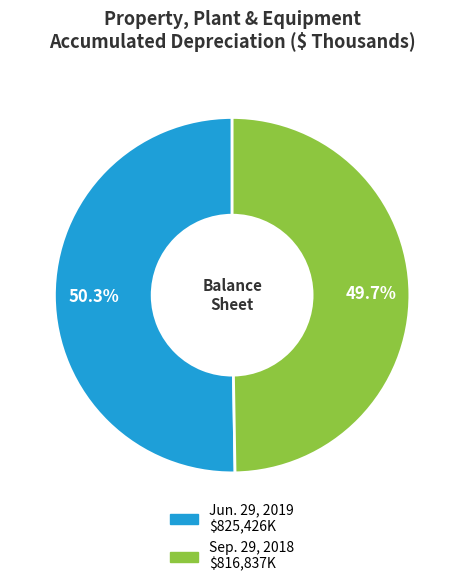

Is there a majority slice in this chart?

Yes